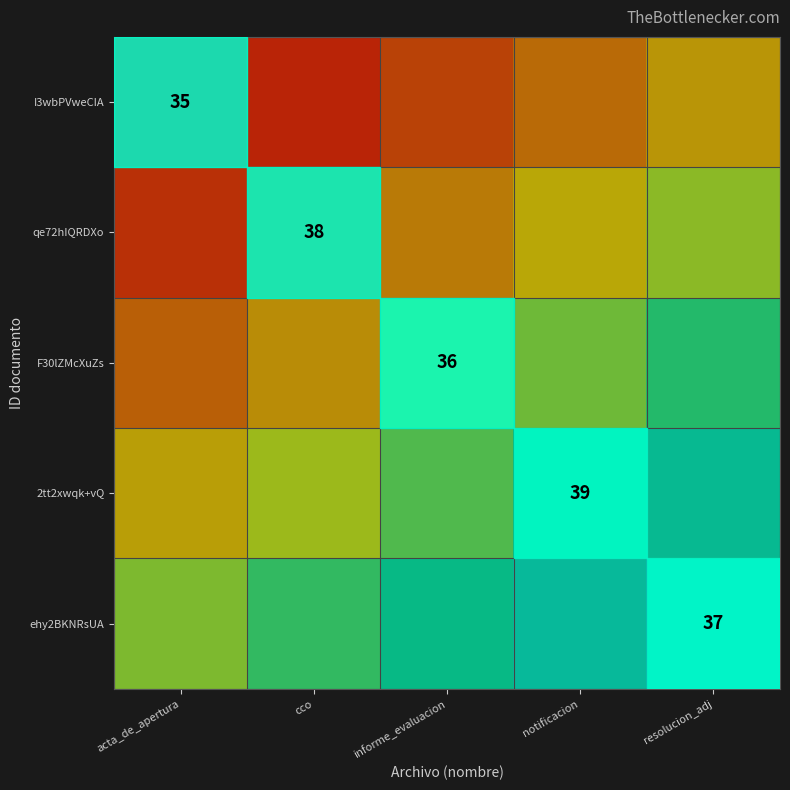

The qe72hIQRDXo series shows 16 at cco. True or false?

False